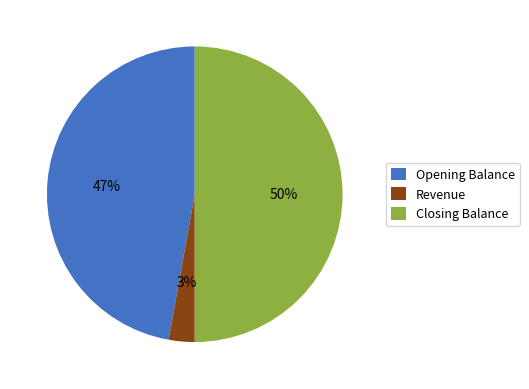

To the nearest percent, what portion does Closing Balance represent?

50%